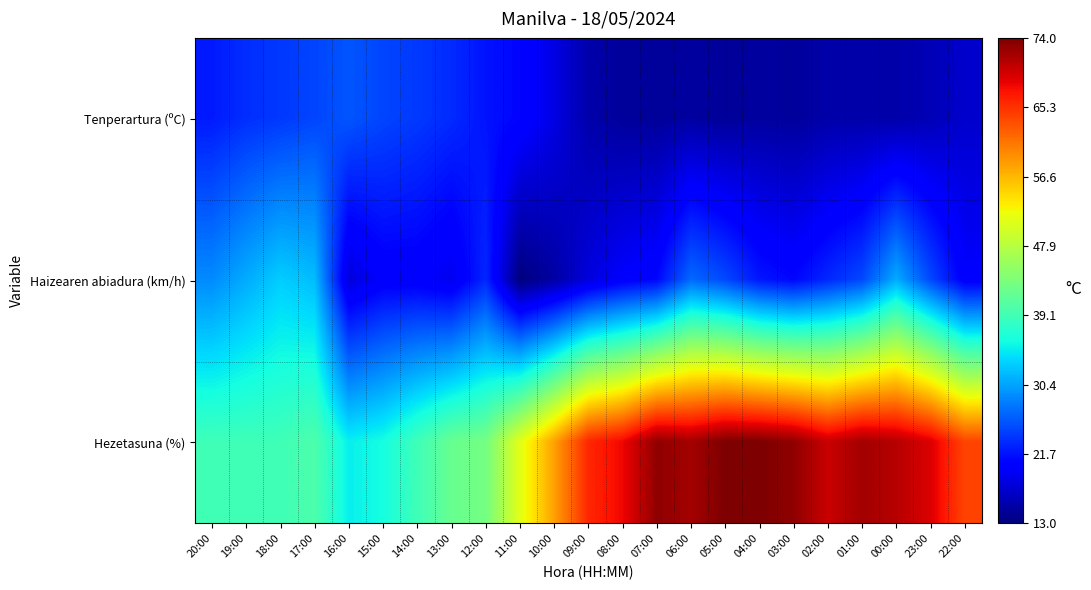

Reading left to right, list all the values displayed in this chart.

Tenperartura (ºC): 20:00=22.2	19:00=23.4	18:00=24.0	17:00=24.8	16:00=25.8	15:00=24.8	14:00=24.1	13:00=23.2	12:00=21.8	11:00=20.9	10:00=18.4	09:00=15.4	08:00=14.6	07:00=14.5	06:00=14.9	05:00=14.4	04:00=14.8	03:00=14.6	02:00=15.3	01:00=15.3	00:00=15.3	23:00=16.0	22:00=17.2
Haizearen abiadura (km/h): 20:00=29.0	19:00=31.0	18:00=33.0	17:00=32.0	16:00=18.0	15:00=20.0	14:00=20.0	13:00=19.0	12:00=23.0	11:00=13.0	10:00=15.0	09:00=18.0	08:00=20.0	07:00=21.0	06:00=27.0	05:00=25.0	04:00=22.0	03:00=21.0	02:00=23.0	01:00=25.0	00:00=31.0	23:00=25.0	22:00=20.0
Hezetasuna (%): 20:00=39.0	19:00=39.0	18:00=39.0	17:00=40.0	16:00=35.0	15:00=36.0	14:00=39.0	13:00=42.0	12:00=43.0	11:00=51.0	10:00=58.0	09:00=66.0	08:00=68.0	07:00=73.0	06:00=72.0	05:00=74.0	04:00=74.0	03:00=73.0	02:00=70.0	01:00=72.0	00:00=71.0	23:00=69.0	22:00=64.0